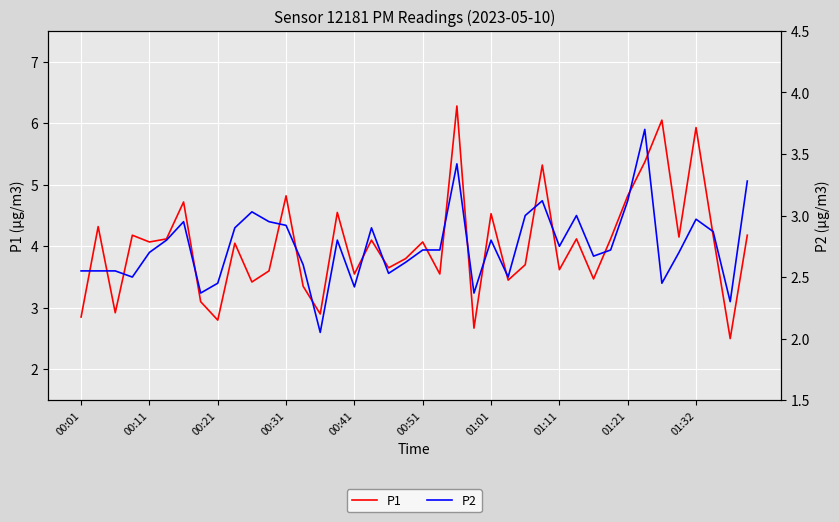

What is the maximum value for P2?

3.7